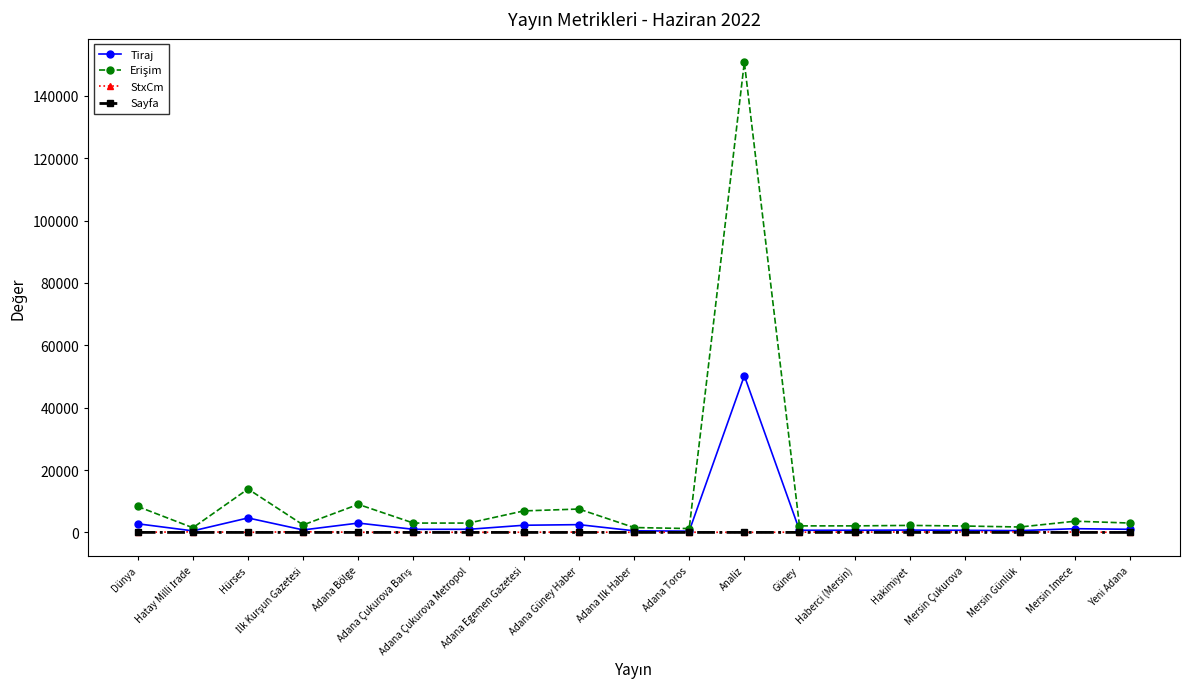

What is the greatest value displayed?

150738